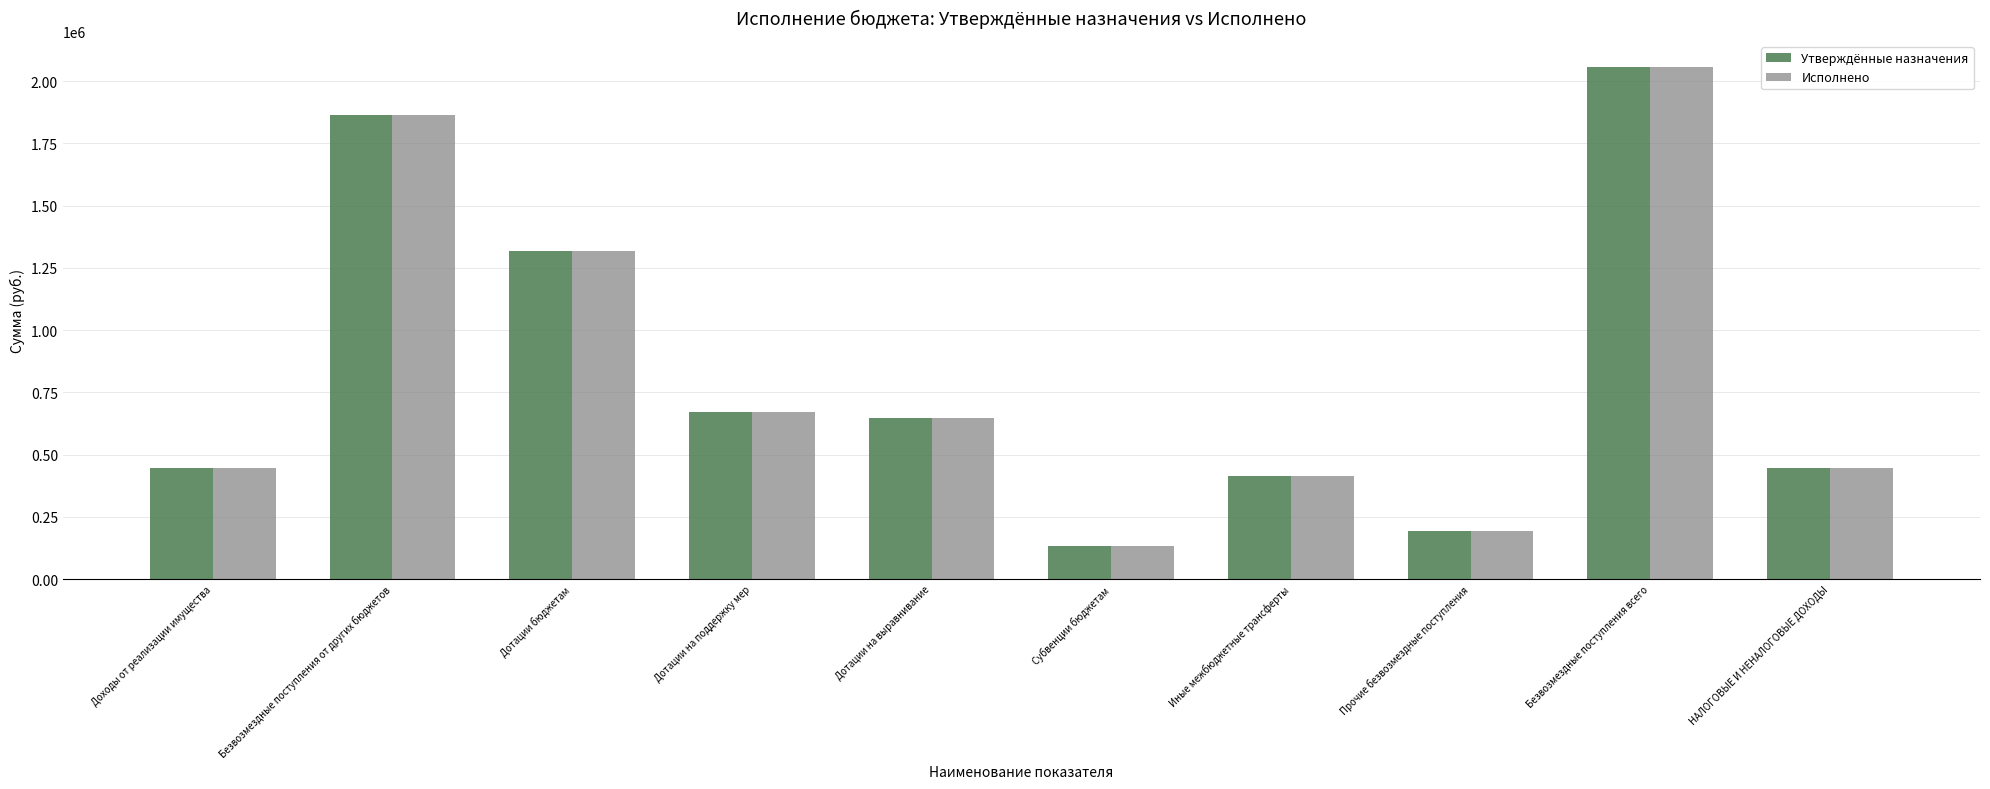

Reading left to right, extract all data points from this chart.

Утверждённые назначения: 444941	1865387	1316110	670103	646007	135094	414183	193000	2058387	444941
Исполнено: 444941	1865387	1316110	670103	646007	135094	414183	193000	2058387	444941